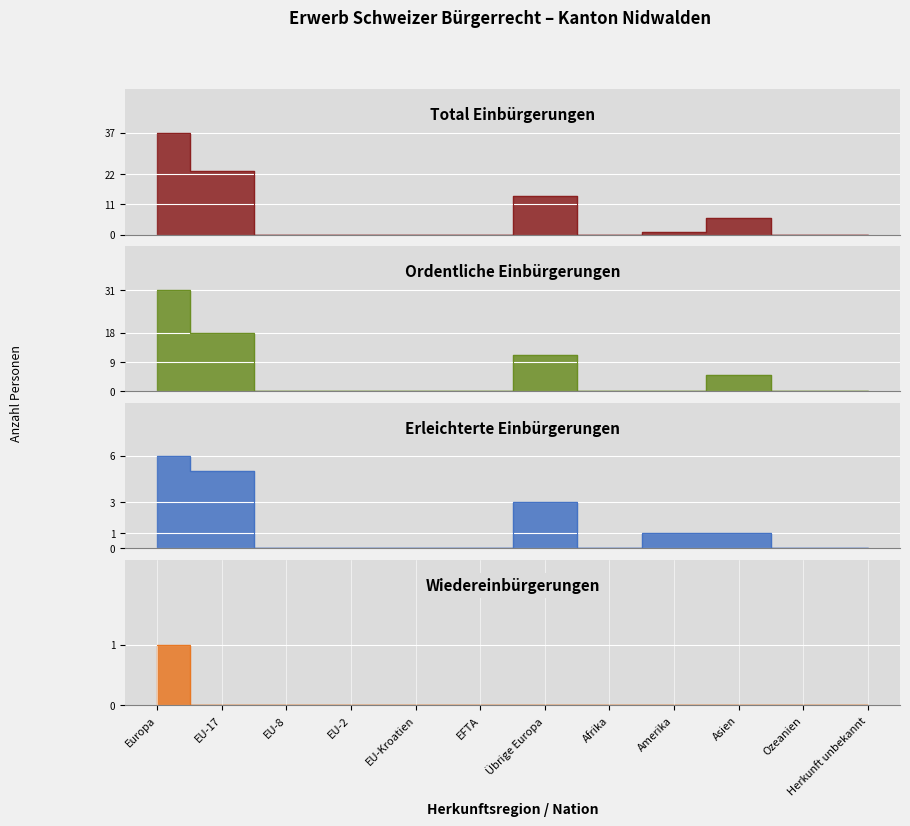

The value of Ordentliche Einbürgerungen at Afrika is -21. True or false?

False